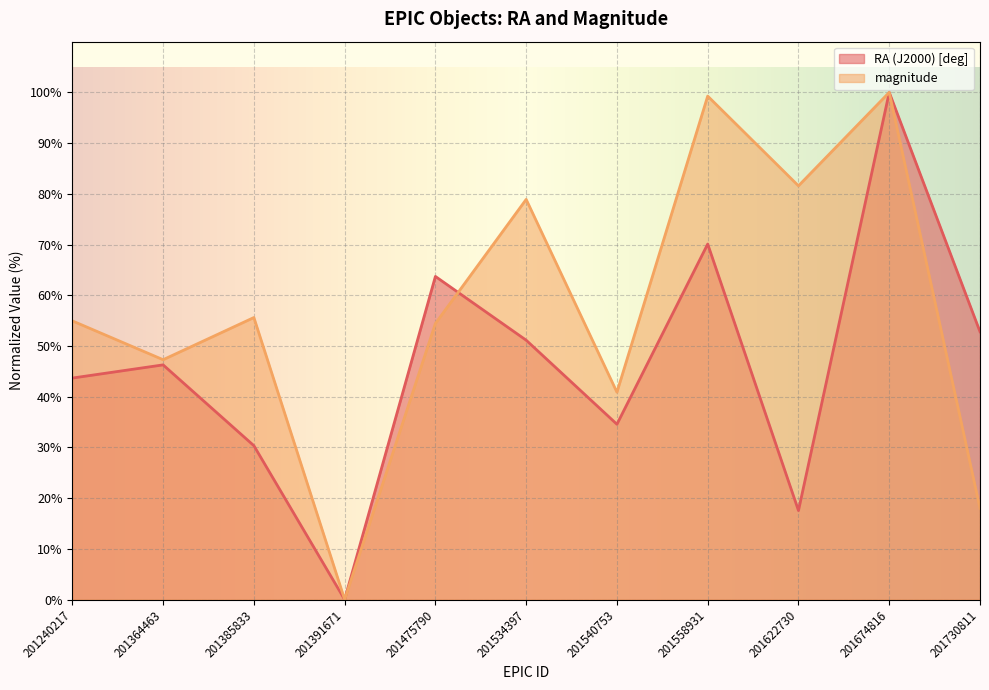

Reading left to right, extract all data points from this chart.

RA (J2000) [deg]: 43.7	46.3	30.3	0.0	63.7	51.1	34.6	70.1	17.5	100.0	52.8
magnitude: 54.9	47.3	55.6	0.0	54.4	78.9	40.9	99.3	81.6	100.0	18.0